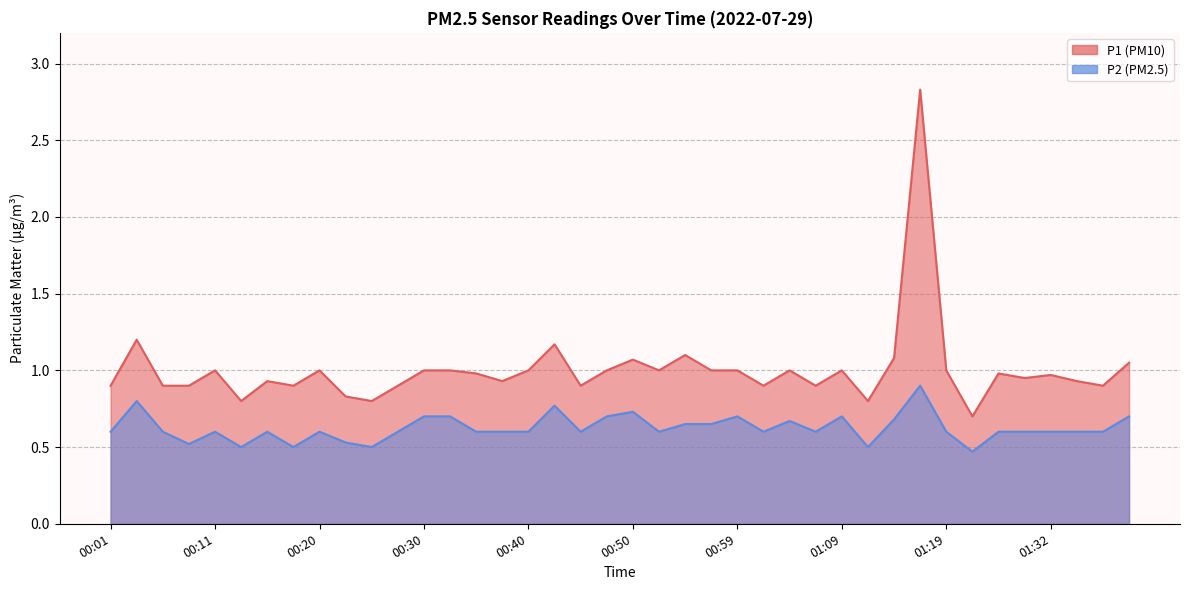

Where is the first local maximum for P1?

00:03